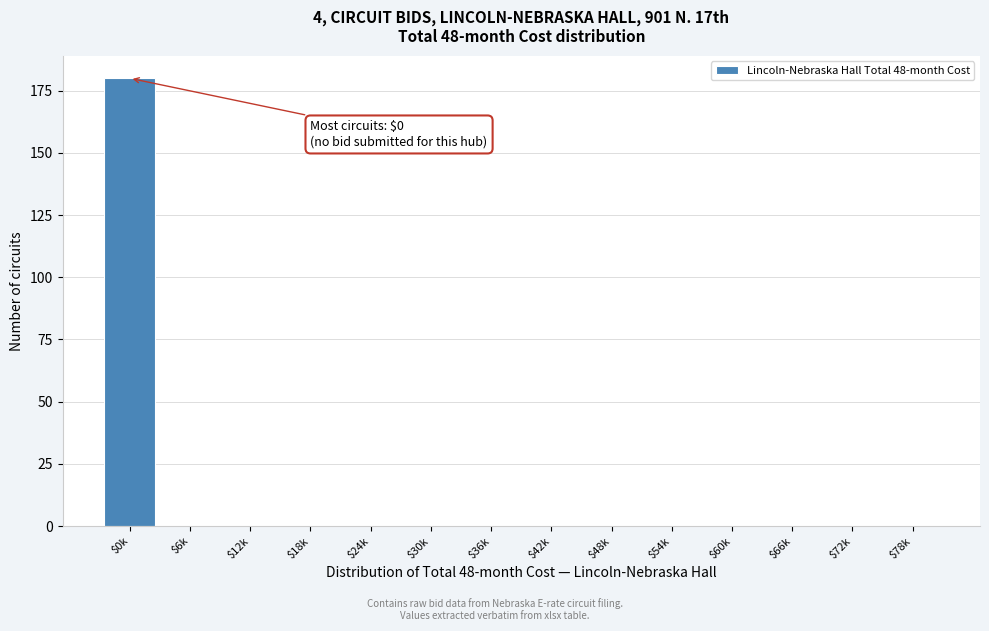

What is the sum of all values?

180